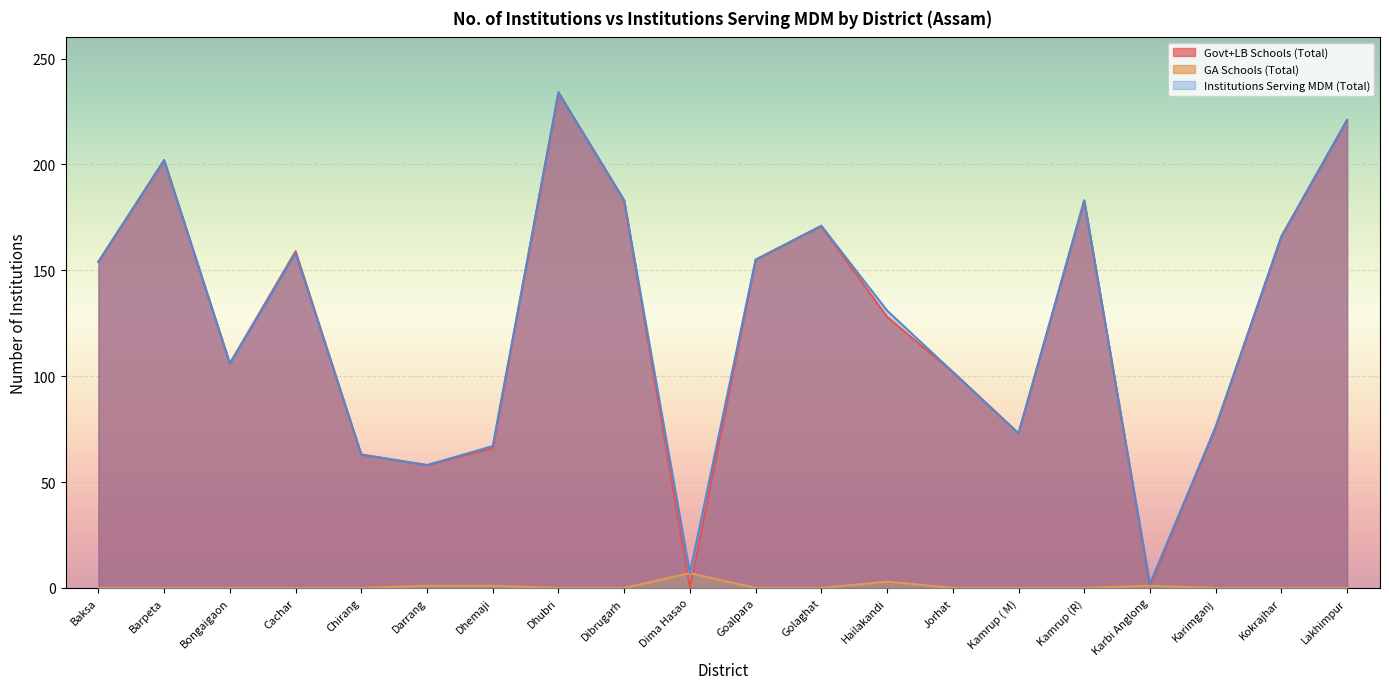

Which series has the largest range (max minus min)?

Govt+LB Schools (Total)